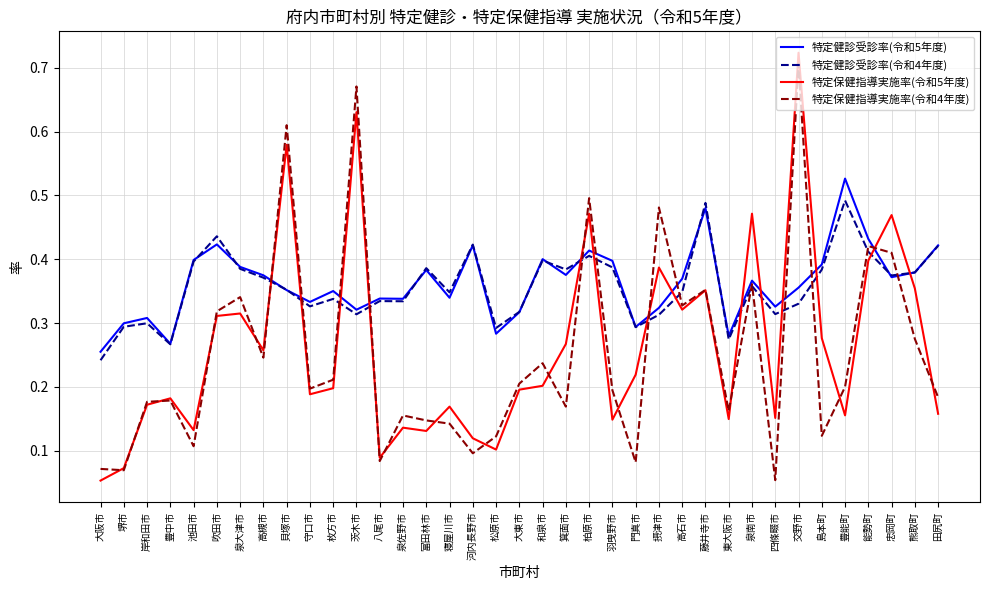

Rank the series at 守口市 from lowest to highest value.

特定保健指導実施率(令和5年度), 特定保健指導実施率(令和4年度), 特定健診受診率(令和4年度), 特定健診受診率(令和5年度)